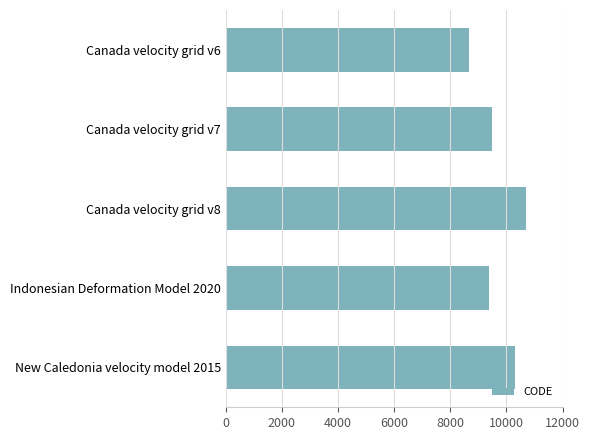

Reading bottom to top, what are all the values shown in this chart?

10323	9375	10707	9483	8676